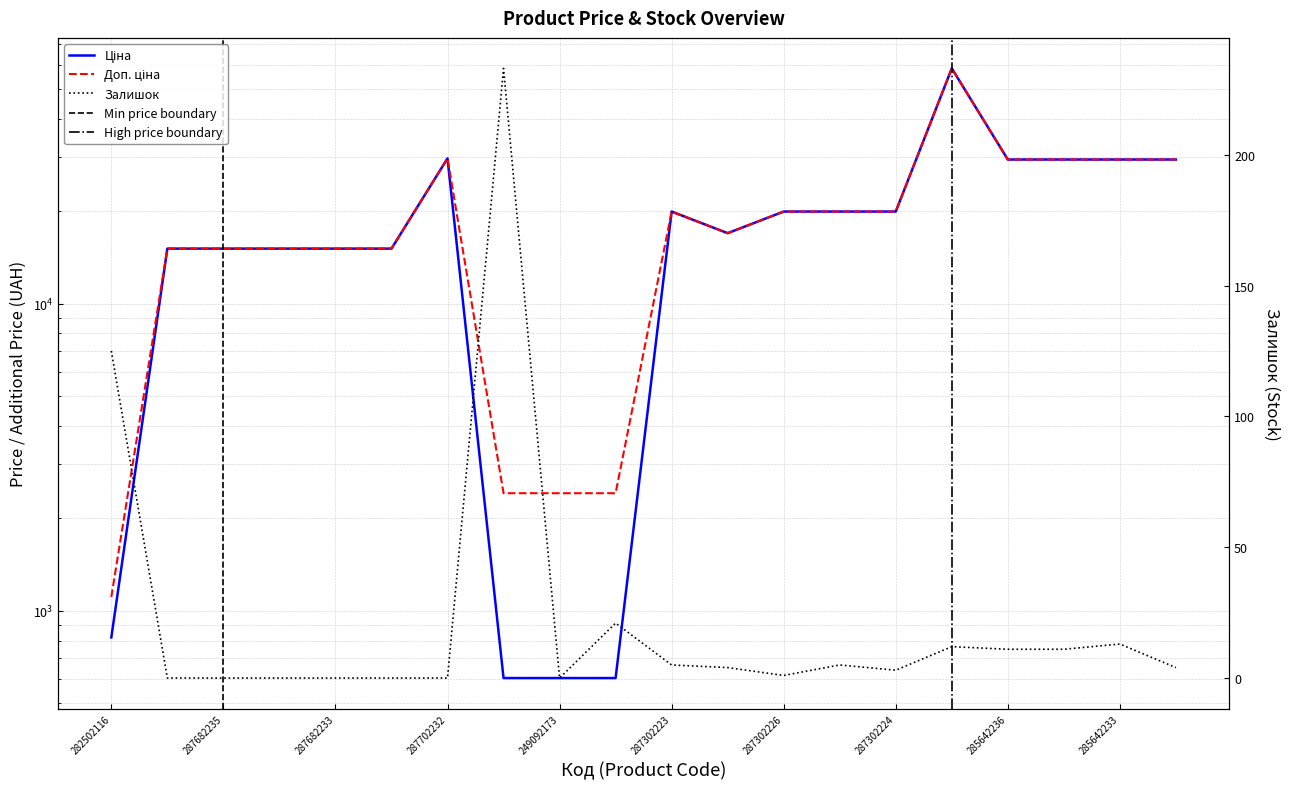

What is the maximum value for Залишок?

233.0